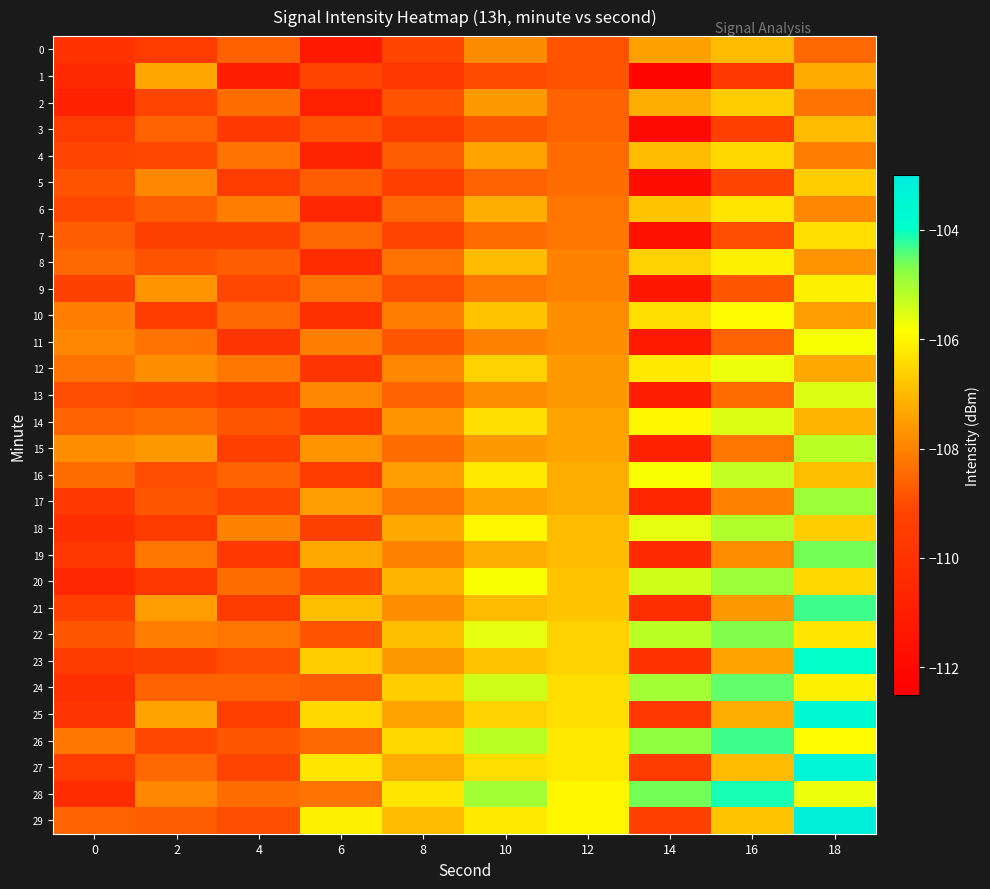

What is the difference between the highest and lowest values at 14?

7.6